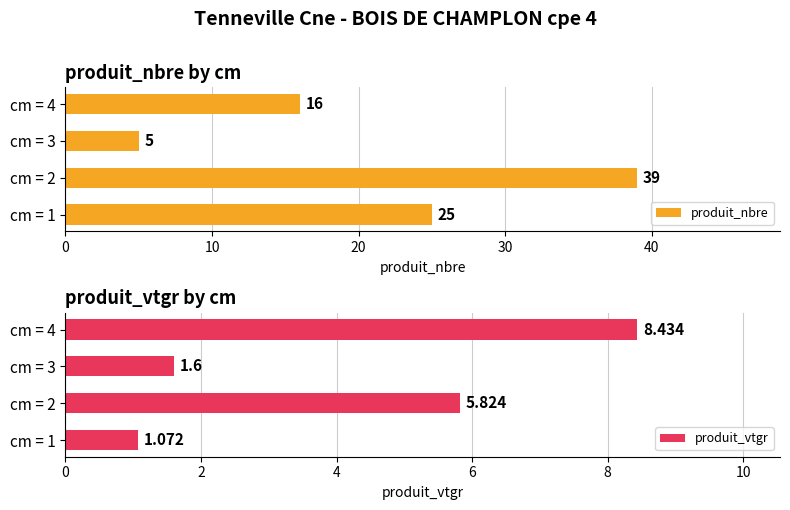

List the series in order of their peak value, highest first.

produit_nbre, produit_vtgr